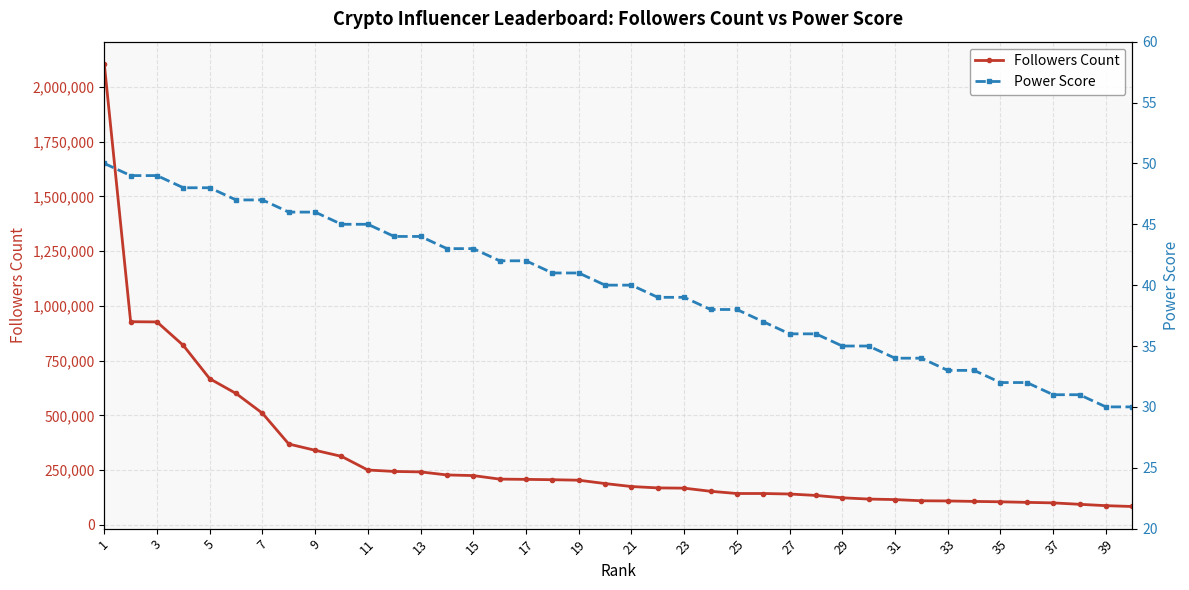

What is the total value across all series at 31?

208741